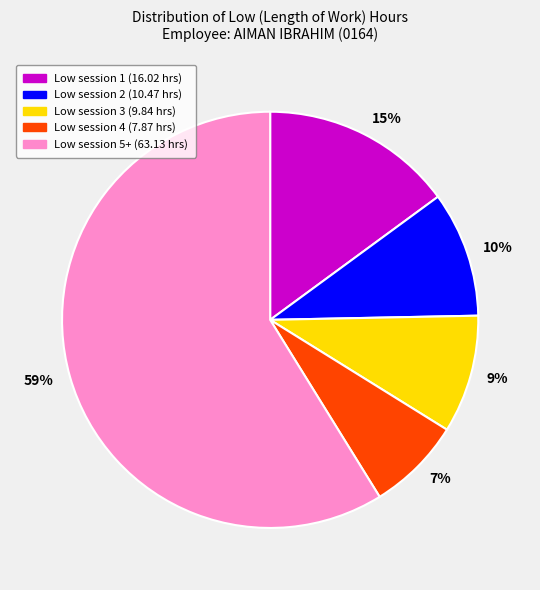

How many slices are in this pie chart?

5